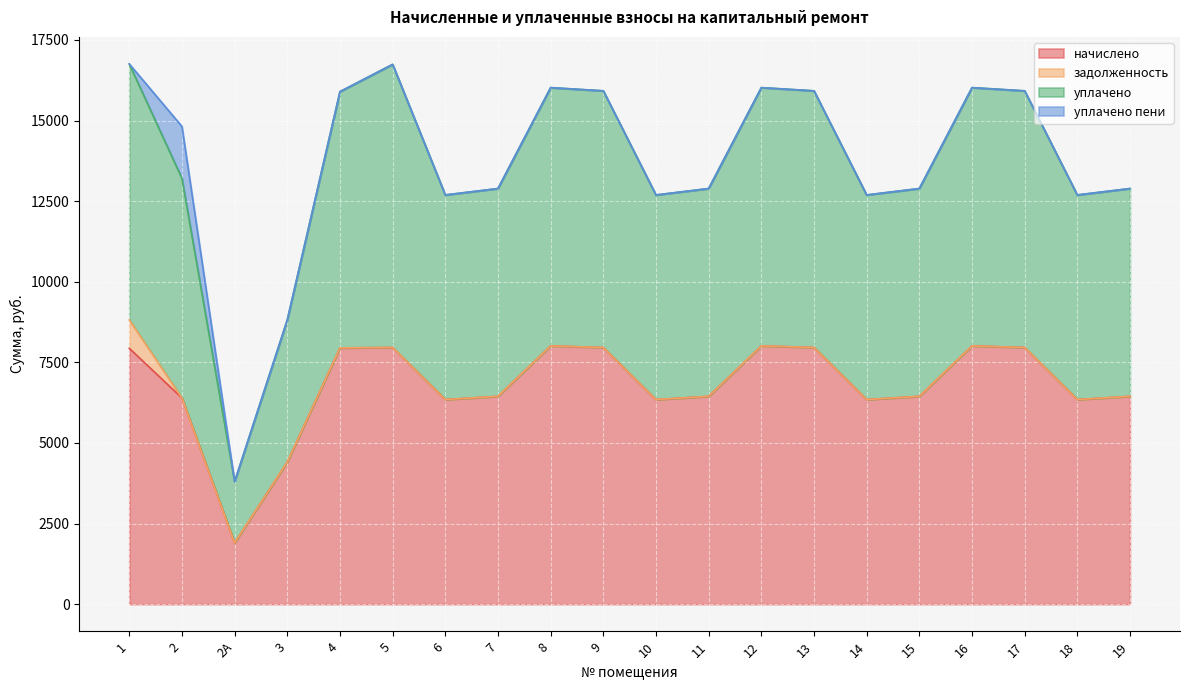

Where does the уплачено series first go above 13205?

1